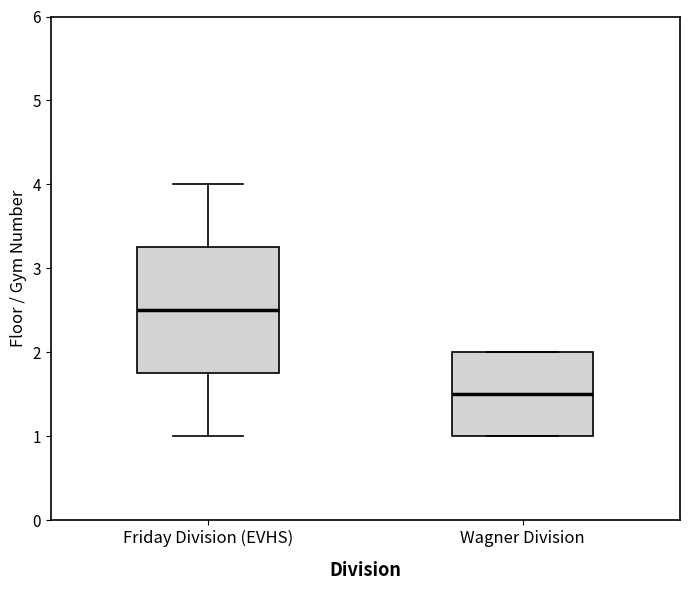

Reading left to right, read every box against the y-axis: the position of its median line, the range the box covers, and the ends of its whiskers. The values are not printed on the chart, so give them approximately, as read against the axis.

Friday Division (EVHS): median 2.5, box 1.8 to 3.3, whiskers 1.0 to 4.0
Wagner Division: median 1.5, box 1.0 to 2.0, whiskers 1.0 to 2.0